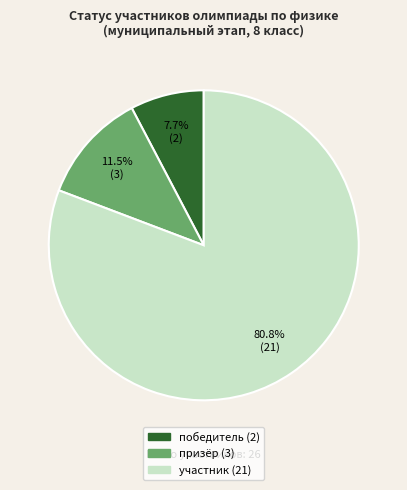

How many segments does this pie chart have?

3